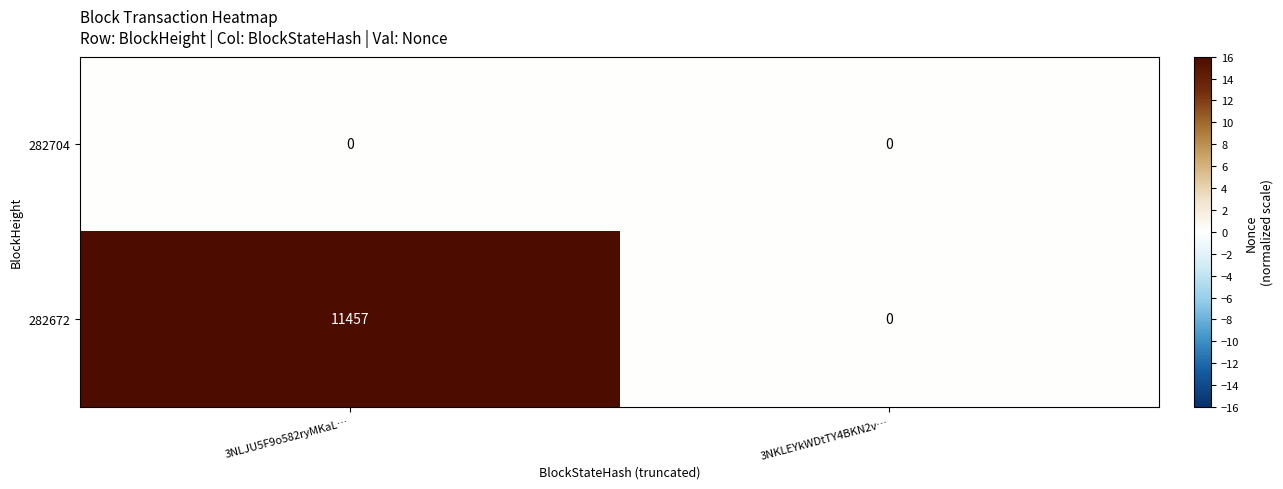

What is the difference between the 282672 values at 3NKLEYkWDtTY4BKN2v… and 3NLJU5F9o582ryMKaL…?

11457